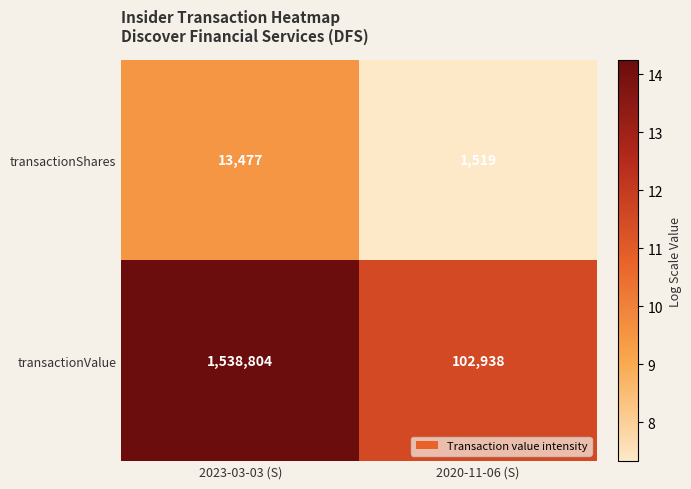

What is the minimum value shown in the chart?

1519